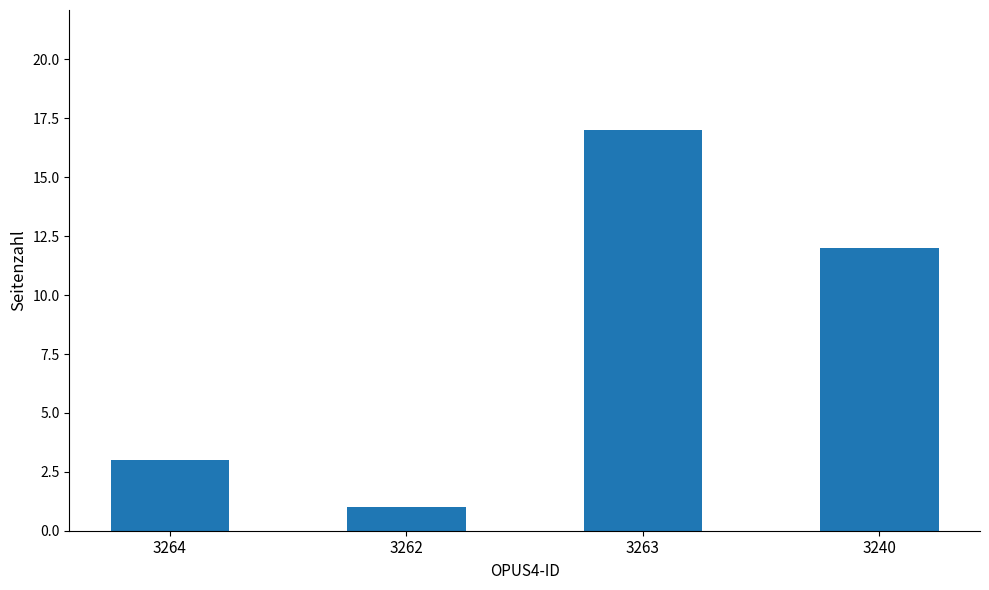

What is the sum of the values at 3263 and 3262?

18